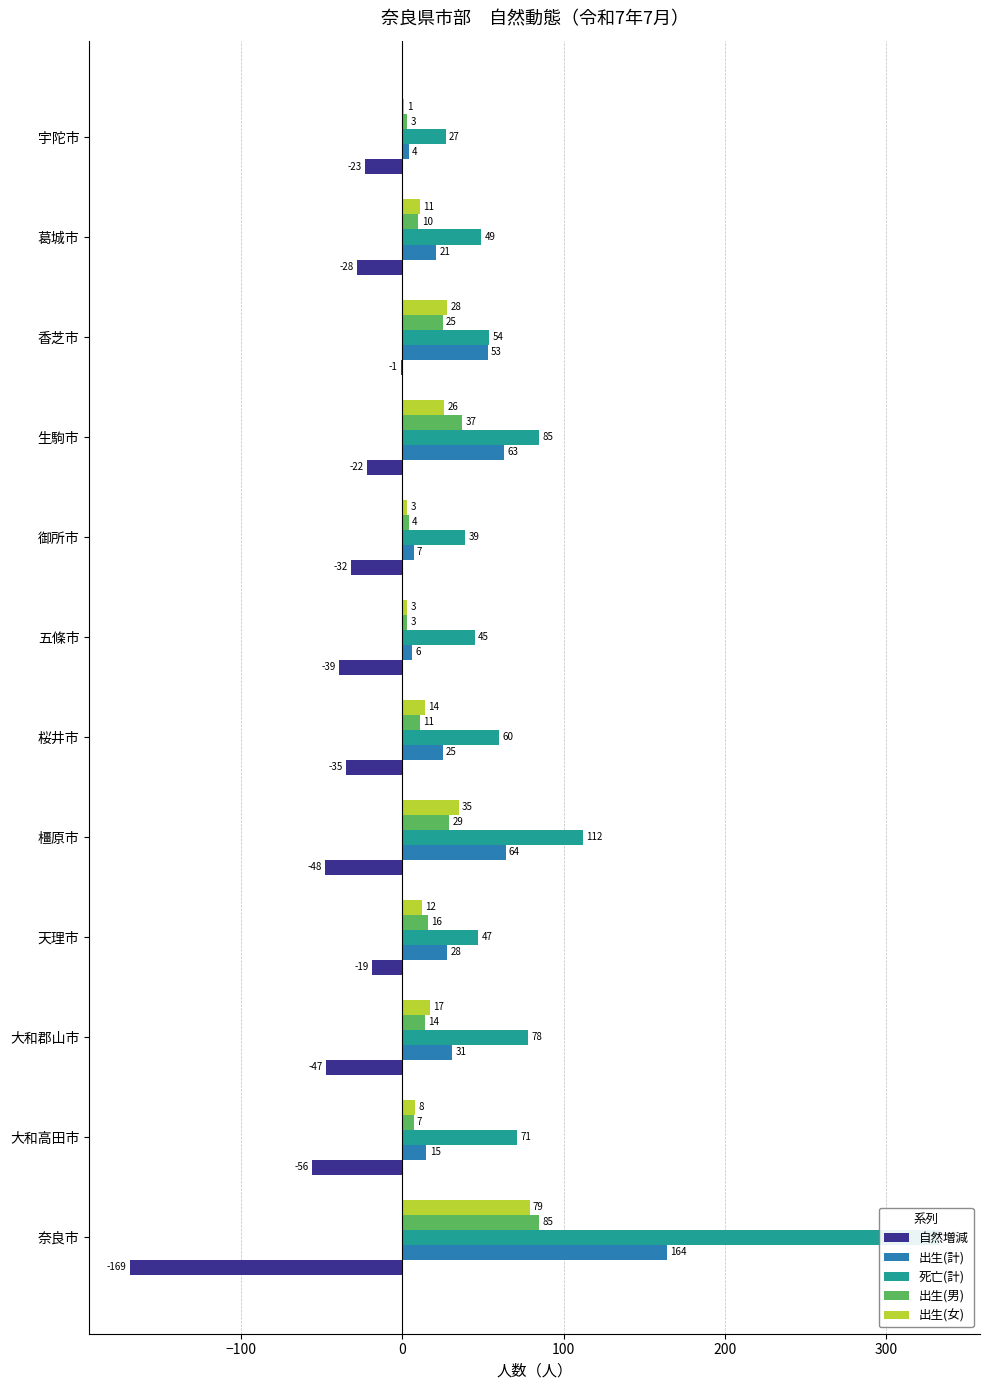

What is the label of the 4th bar from the right?

生駒市